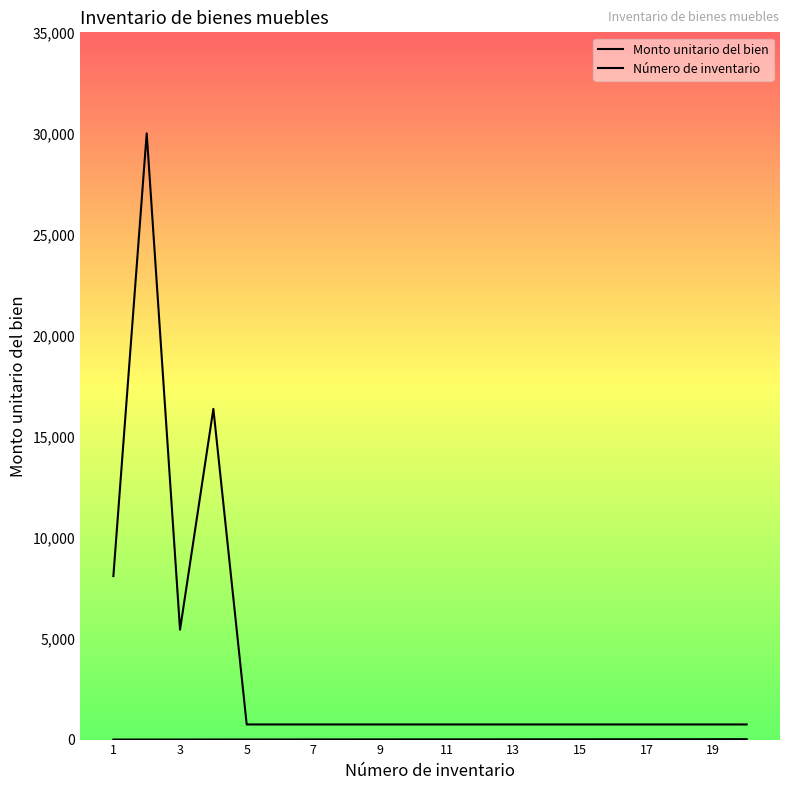

True or false: Número de inventario has more than 2 points higher than both neighbors.

False